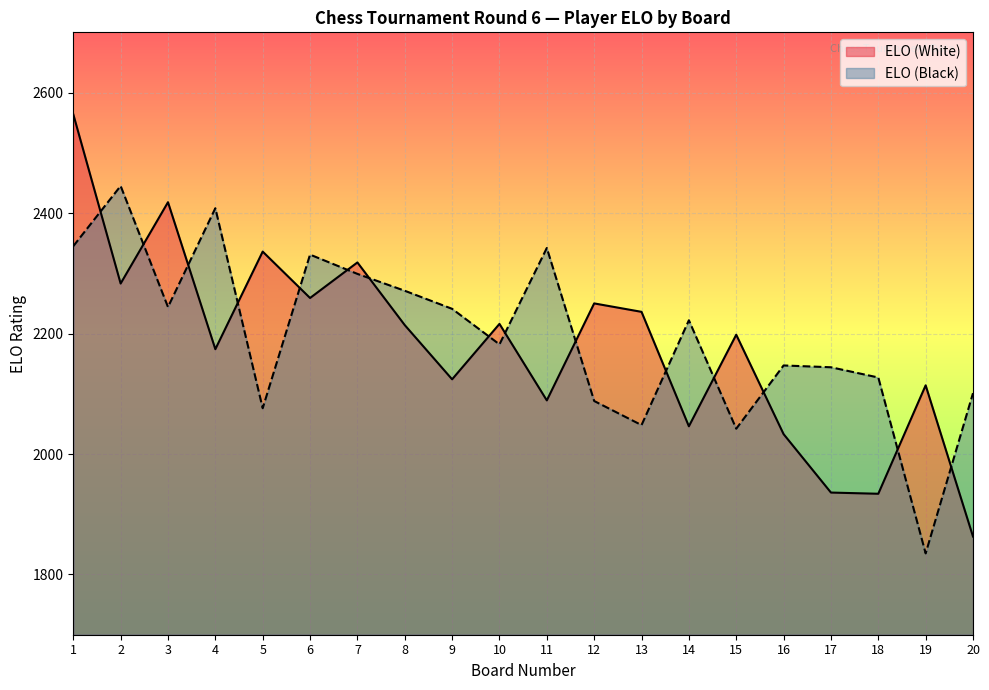

How many values in the ELO (White) series are below 2214?

10